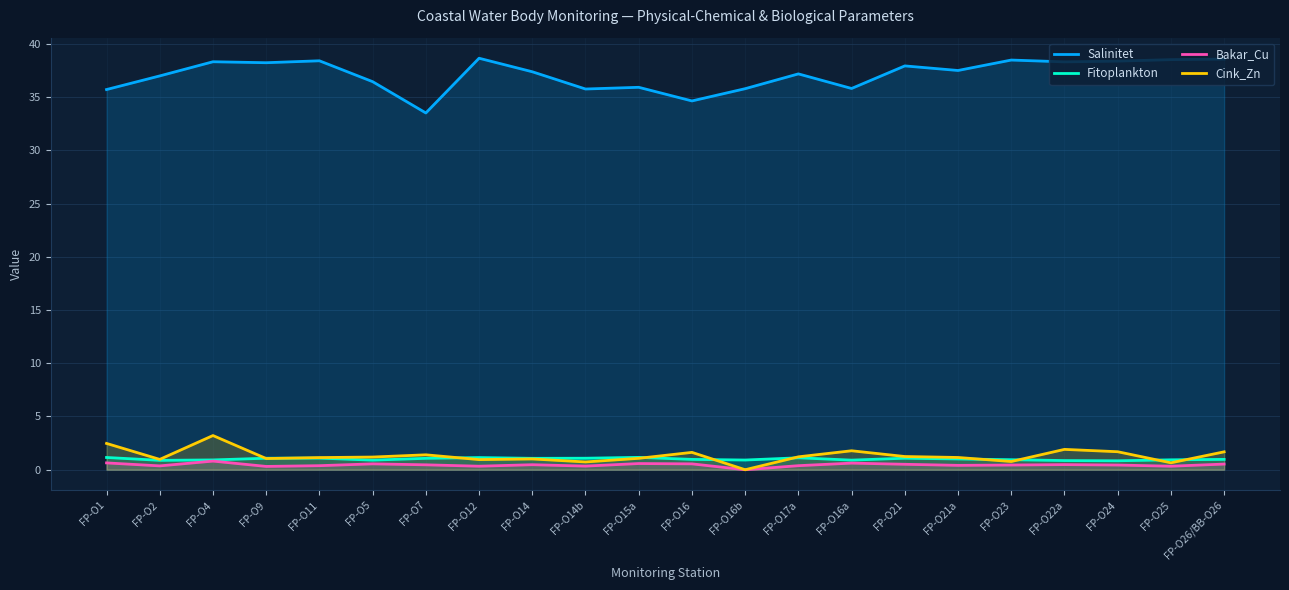

True or false: Fitoplankton and Bakar_Cu cross at least once.

False